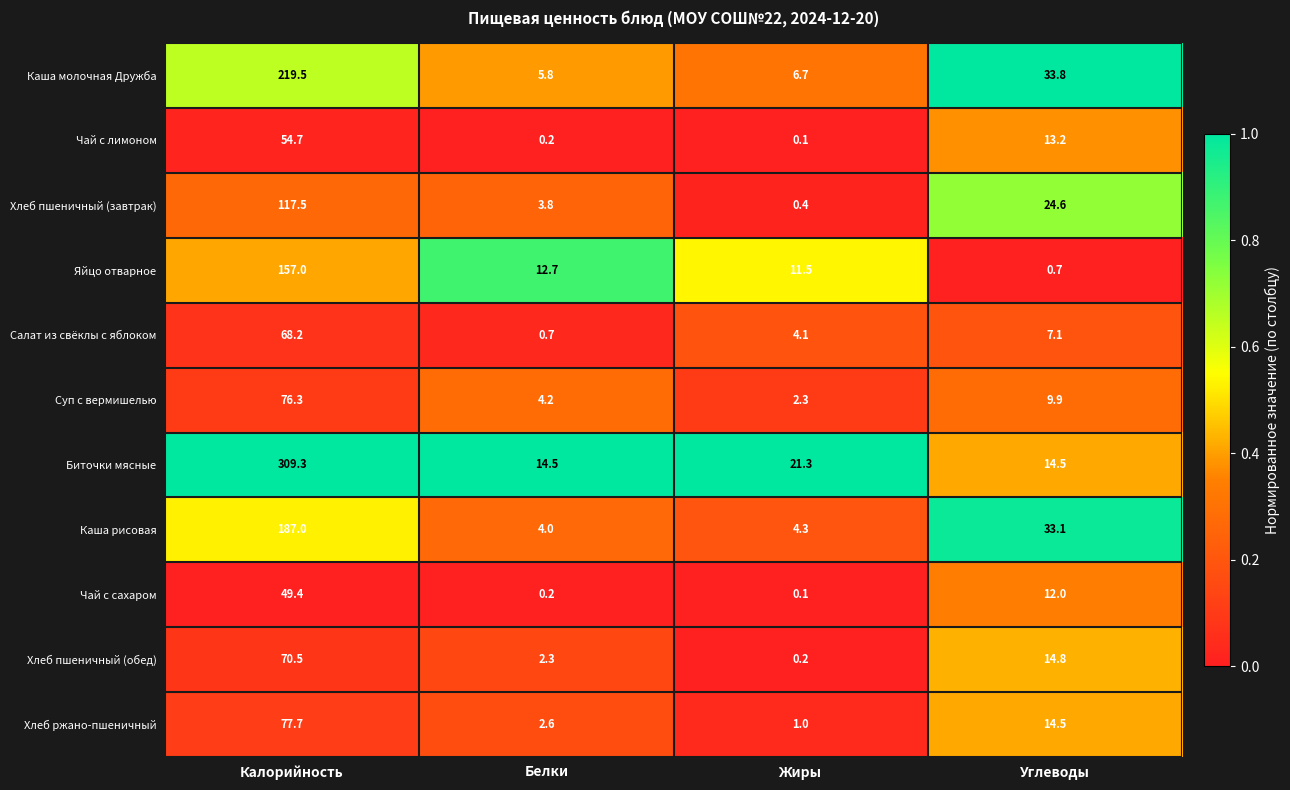

What is the lowest value of the Биточки мясные series?

14.5